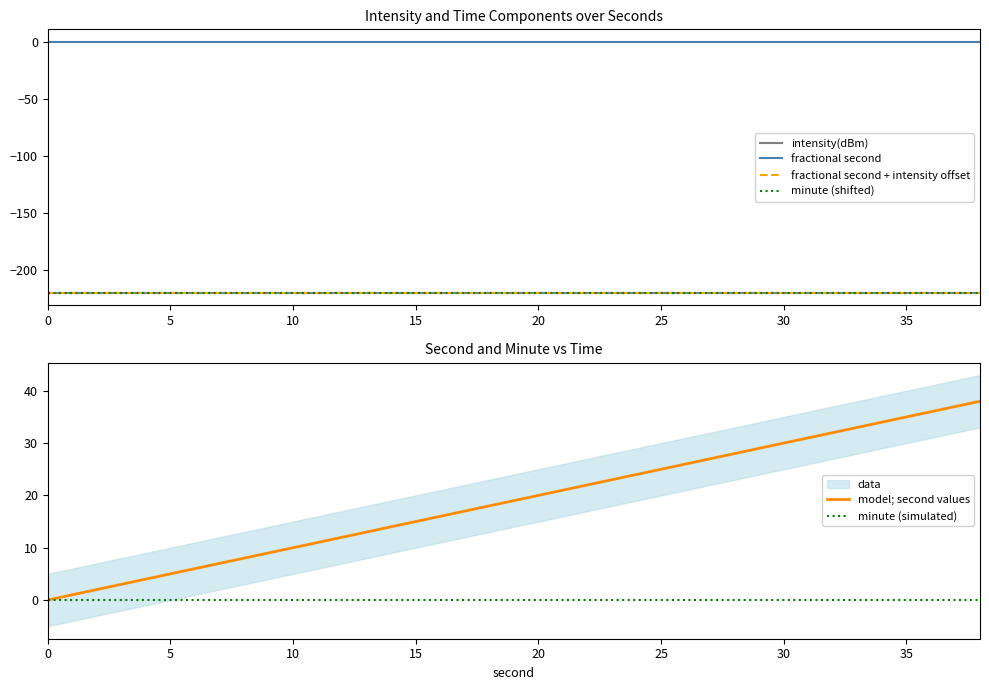

The value of model; second values at 0 is 0. True or false?

True